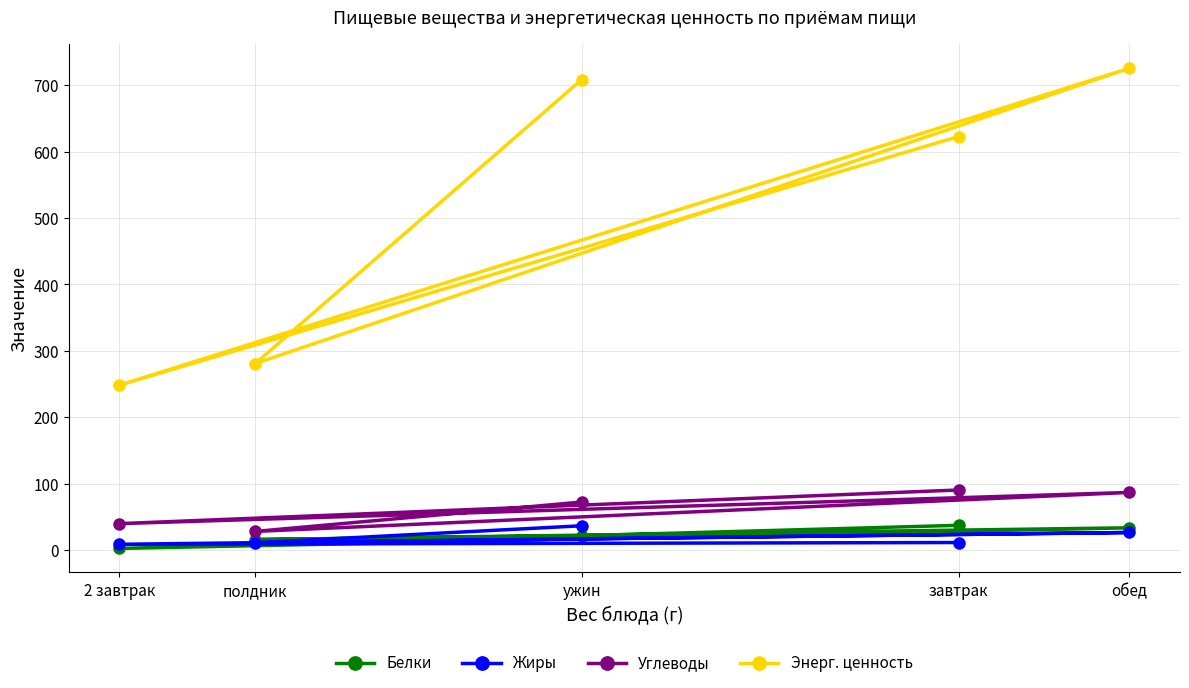

At which label is Углеводы closest to 59?

ужин